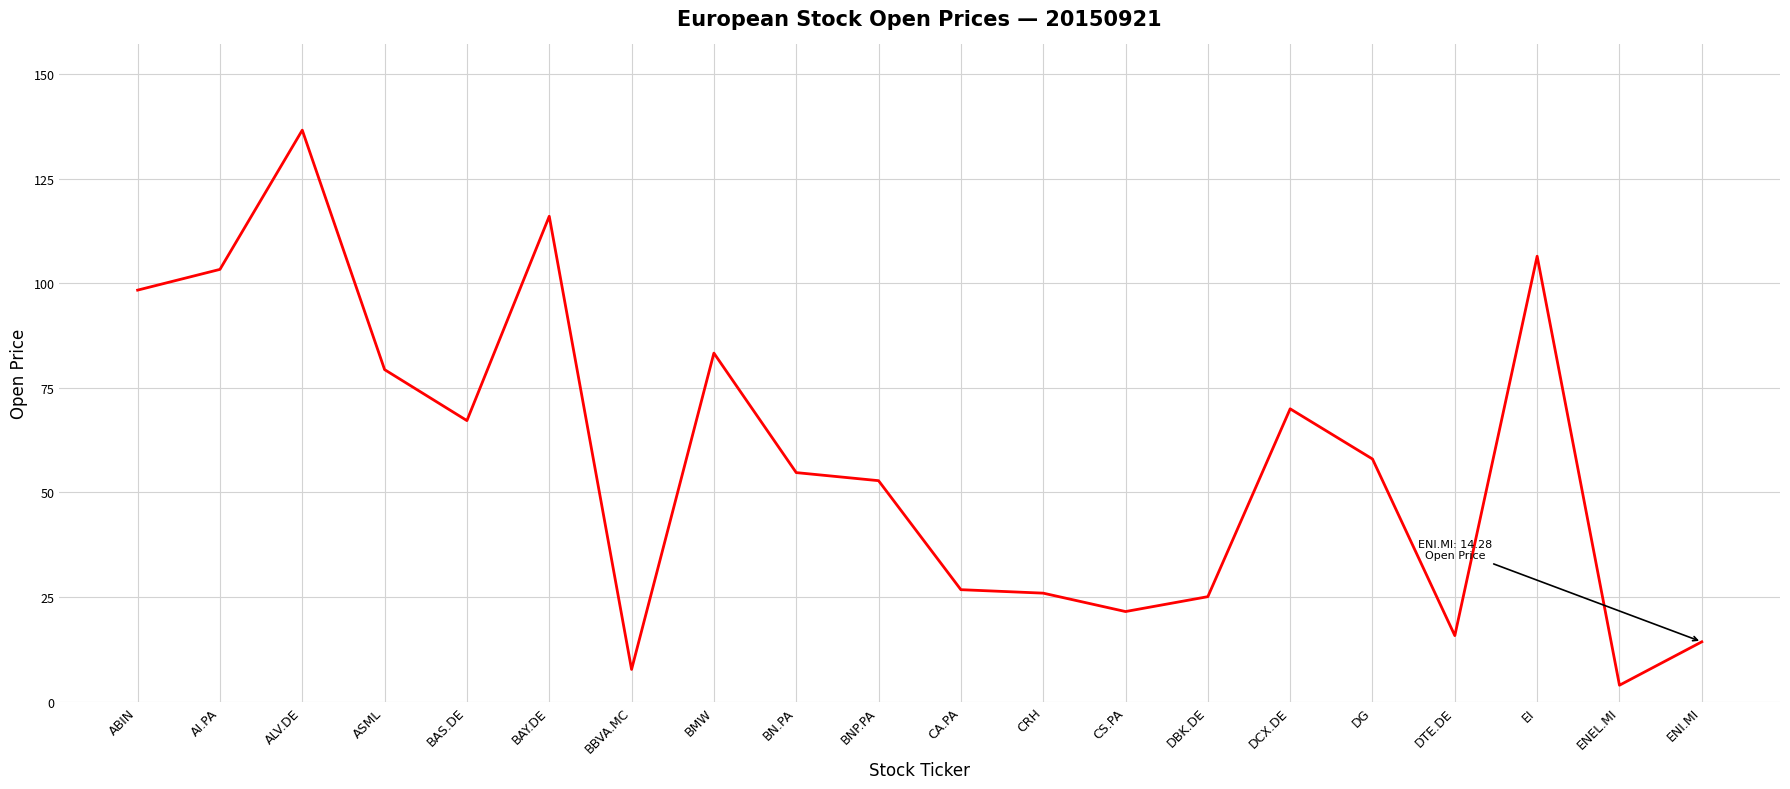

Which label corresponds to the largest value in the chart?

ALV.DE